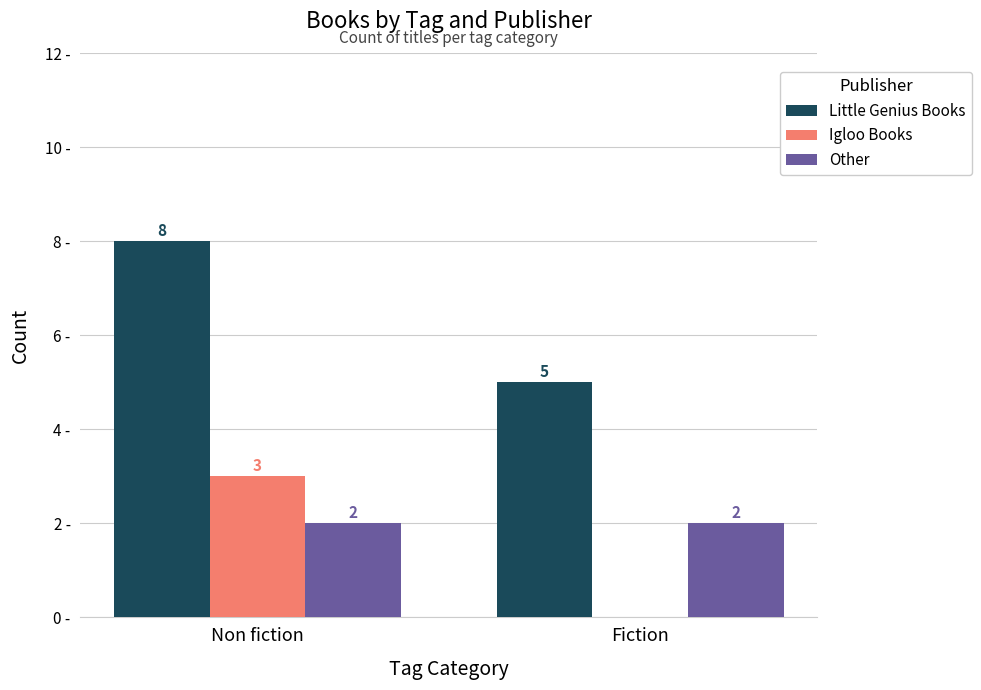

Is the value of Igloo Books at Non fiction greater than the value of Little Genius Books at Non fiction?

No